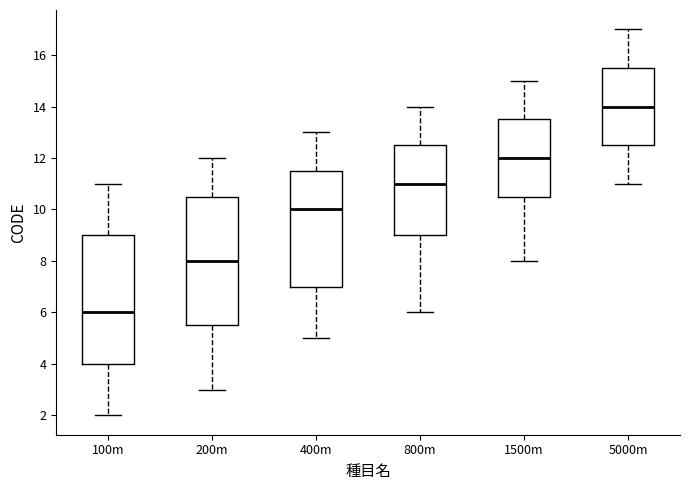

Where is the upper edge of the box for 100m on the y-axis? The values are not printed on the chart, so give them approximately, as read against the axis.

9.0